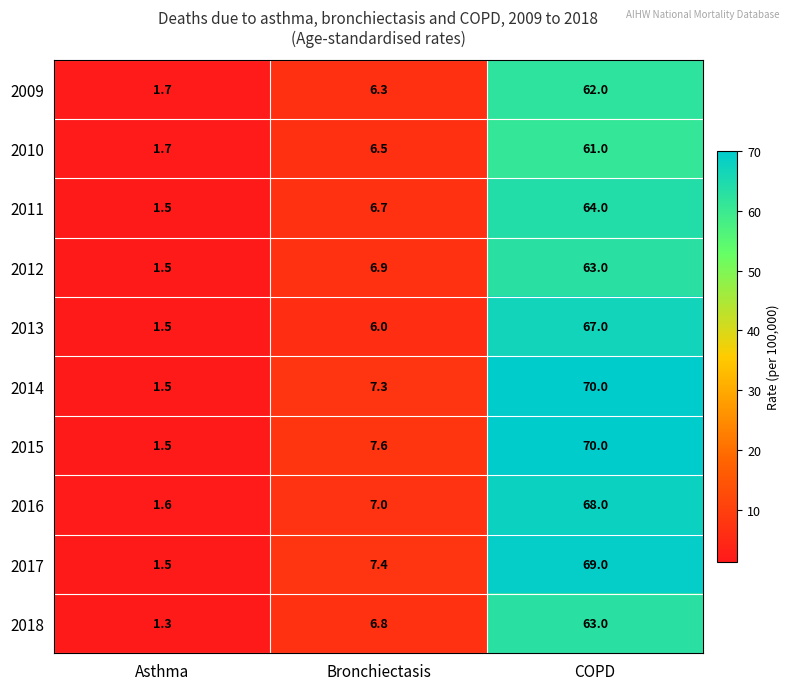

Reading left to right, transcribe all the data shown in this chart.

2009: Asthma=1.7	Bronchiectasis=6.3	COPD=62.0
2010: Asthma=1.7	Bronchiectasis=6.5	COPD=61.0
2011: Asthma=1.5	Bronchiectasis=6.7	COPD=64.0
2012: Asthma=1.5	Bronchiectasis=6.9	COPD=63.0
2013: Asthma=1.5	Bronchiectasis=6.0	COPD=67.0
2014: Asthma=1.5	Bronchiectasis=7.3	COPD=70.0
2015: Asthma=1.5	Bronchiectasis=7.6	COPD=70.0
2016: Asthma=1.6	Bronchiectasis=7.0	COPD=68.0
2017: Asthma=1.5	Bronchiectasis=7.4	COPD=69.0
2018: Asthma=1.3	Bronchiectasis=6.8	COPD=63.0